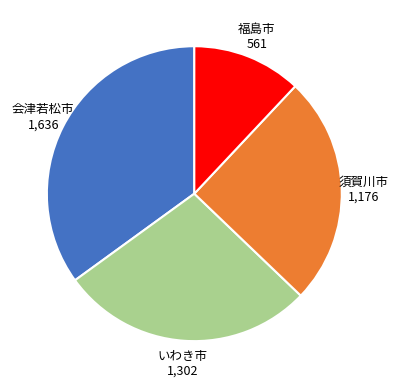

Does any single category account for the majority?

No